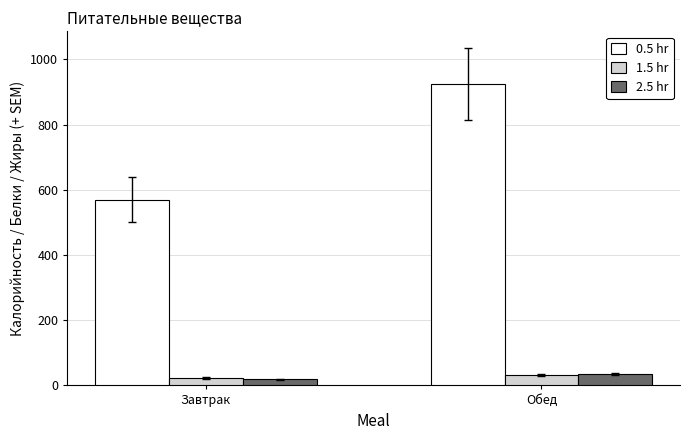

At how many categories does at least one series exceed 888?

1